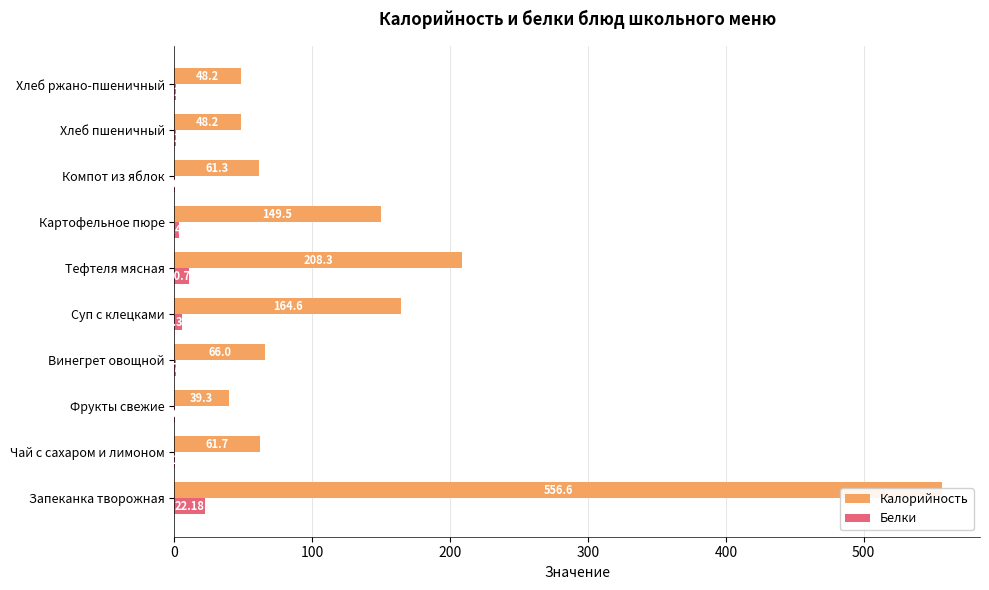

What is the minimum value shown in the chart?

0.1